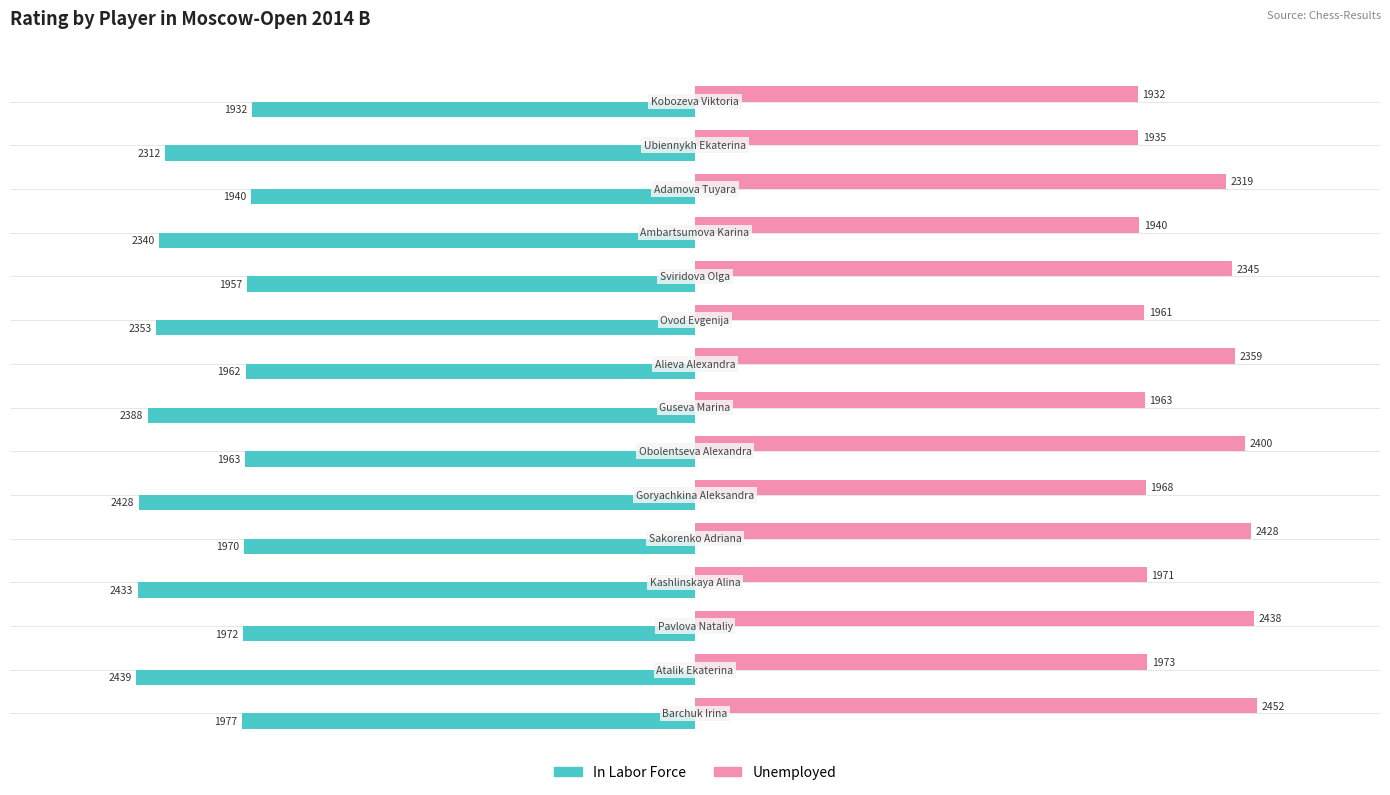

What is the minimum value for In Labor Force?

-2439